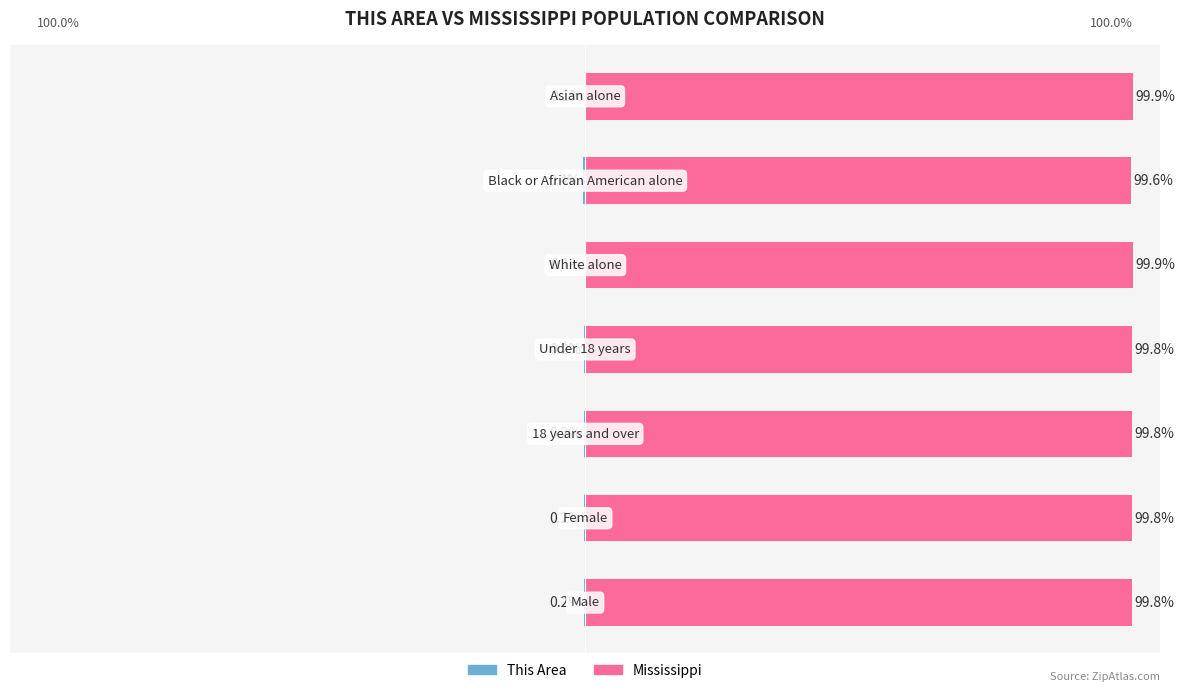

Which series has the largest range (max minus min)?

Mississippi